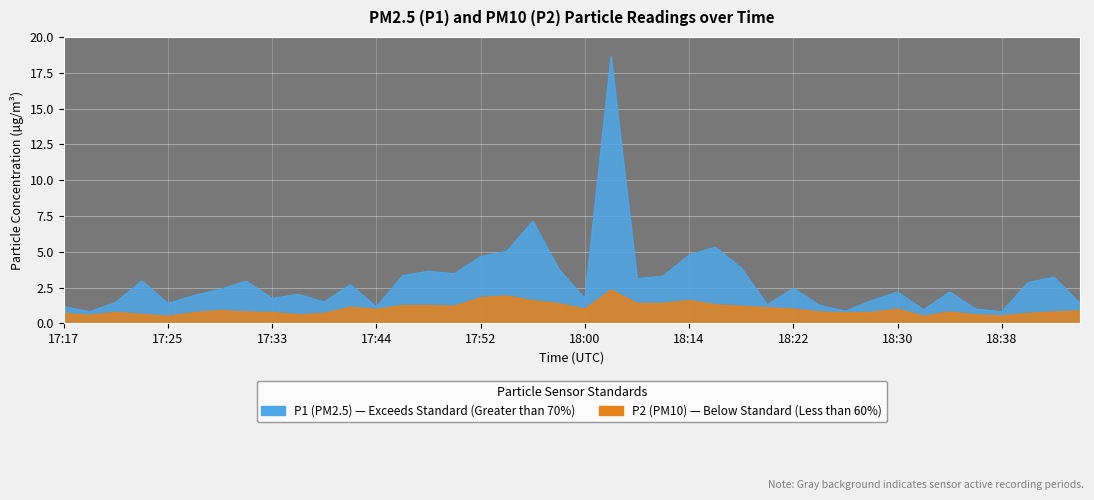

List the labels in order of P2 value, largest first.

18:02, 17:54, 17:52, 18:14, 17:56, 18:07, 18:09, 17:58, 18:16, 17:46, 17:48, 17:50, 18:18, 17:42, 18:20, 18:00, 18:22, 18:30, 17:44, 17:29, 18:46, 17:31, 18:24, 18:34, 18:44, 17:21, 17:33, 18:28, 17:27, 18:26, 17:17, 17:37, 18:42, 17:23, 17:35, 18:36, 17:19, 18:38, 17:25, 18:32